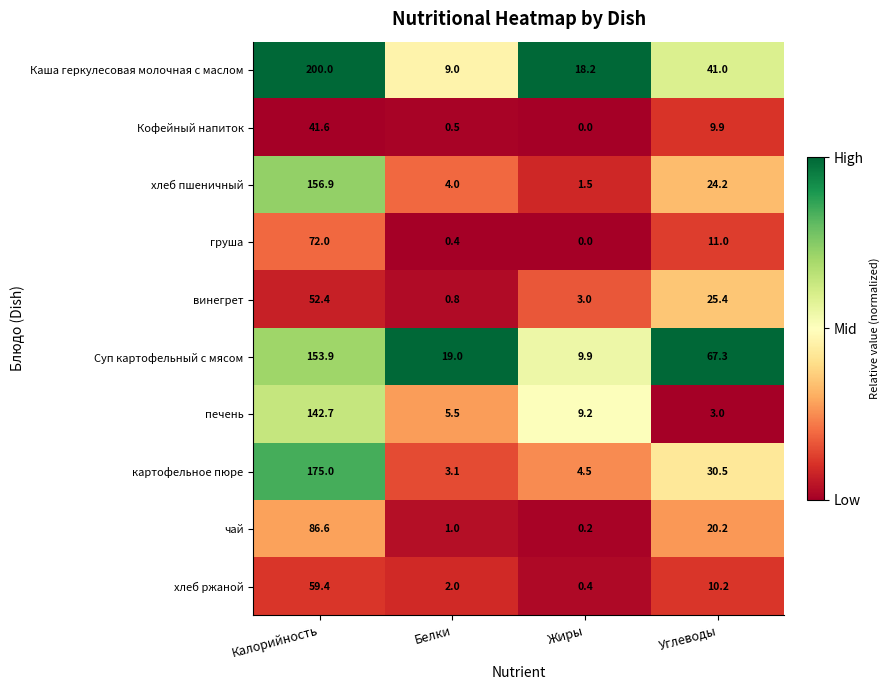

The value of хлеб ржаной at Белки is 2.0. True or false?

True